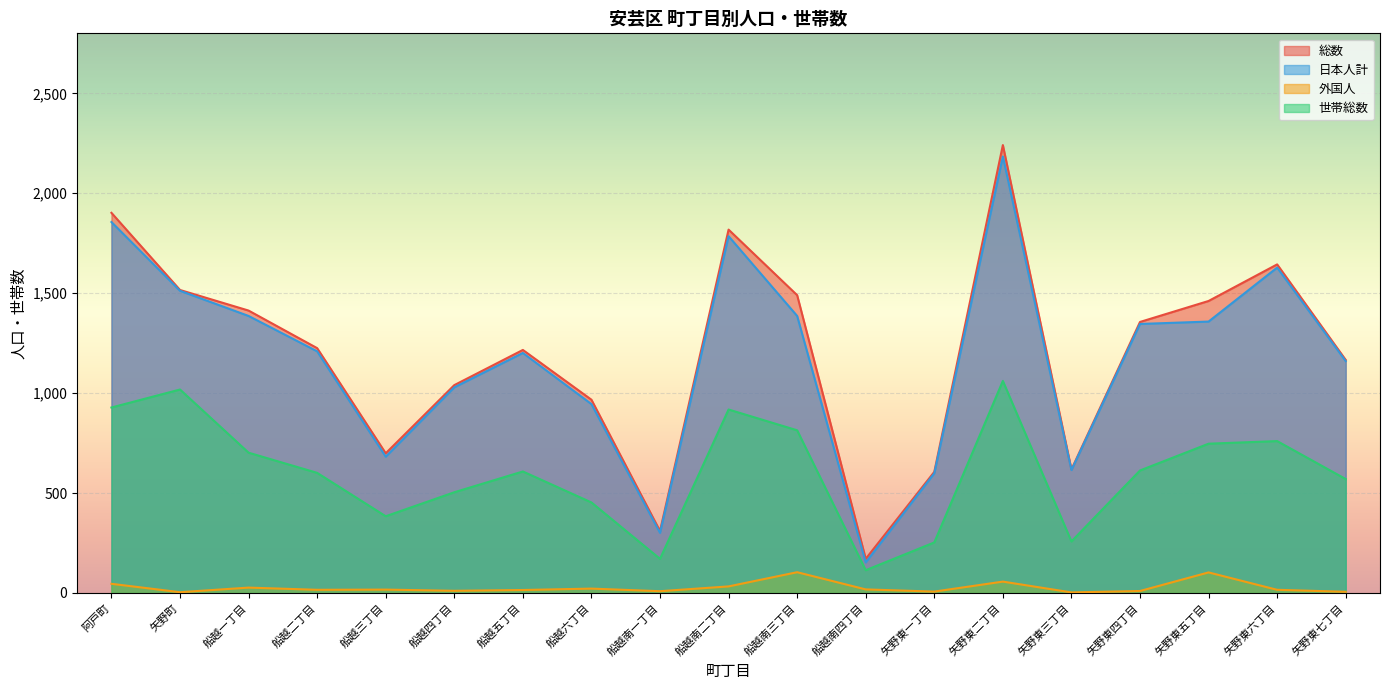

What is the average value of the 総数 series?

1203